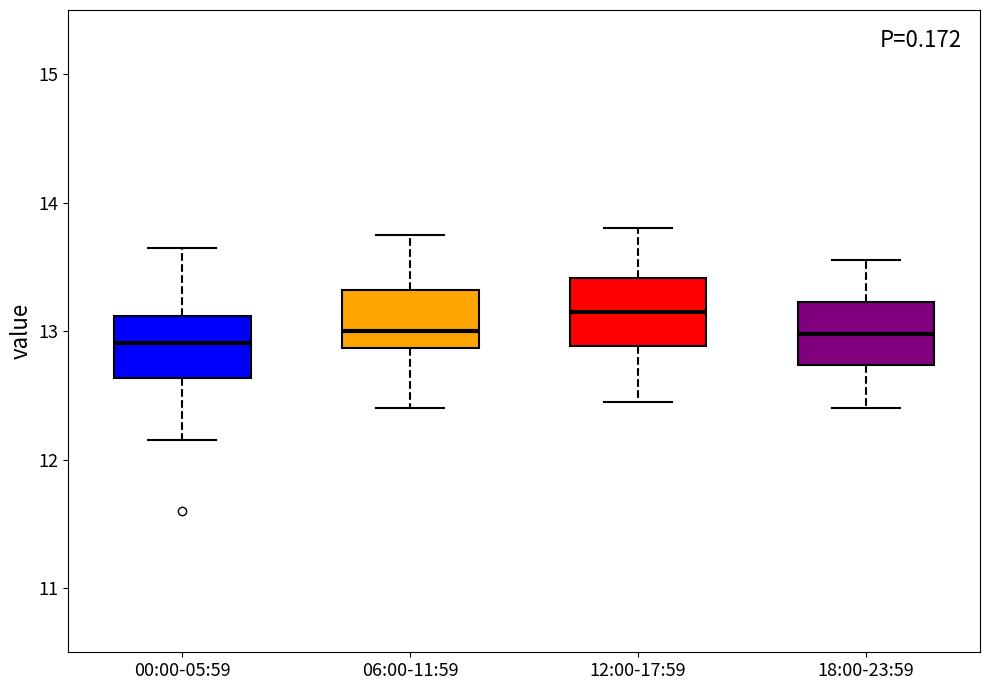

Reading left to right, transcribe this box plot: for each box, give where its median line is, the range the box spans, and where its two whiskers end, as read against the y-axis. The values are not printed on the chart, so give them approximately, as read against the axis.

00:00-05:59: median 12.9, box 12.6 to 13.1, whiskers 12.2 to 13.7
06:00-11:59: median 13.0, box 12.9 to 13.3, whiskers 12.4 to 13.8
12:00-17:59: median 13.2, box 12.9 to 13.4, whiskers 12.5 to 13.8
18:00-23:59: median 13.0, box 12.7 to 13.2, whiskers 12.4 to 13.6